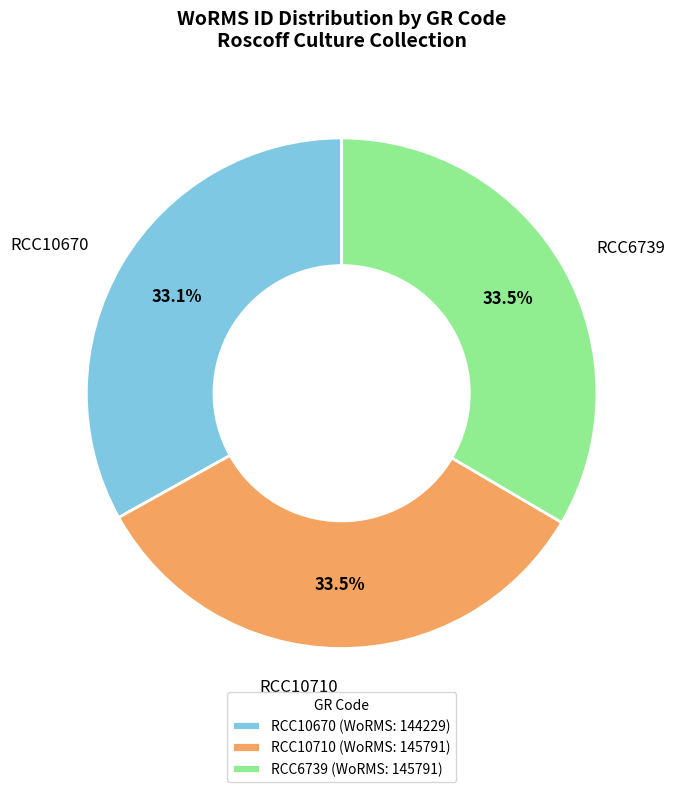

Approximately how many times larger is the value at RCC10670 (WoRMS: 144229) compared to RCC6739 (WoRMS: 145791)?

1.0